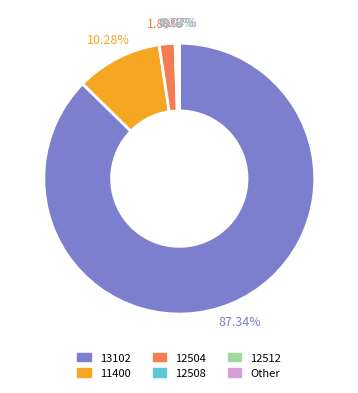

Do 13102 and 12508 together represent more than half of the pie?

Yes